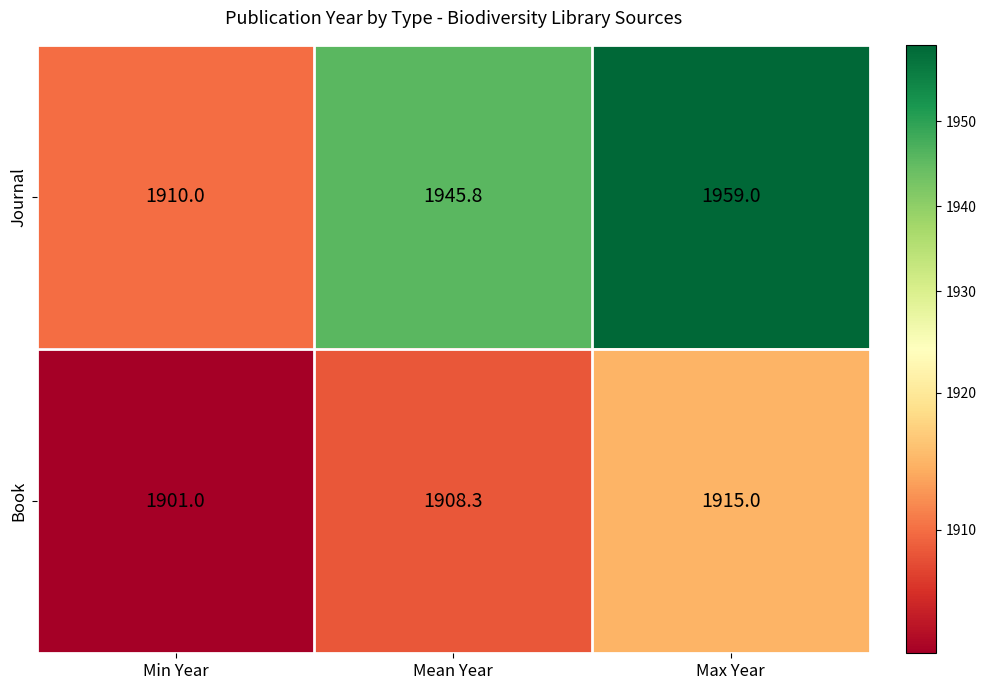

What is the difference between the highest and lowest values at Max Year?

44.0